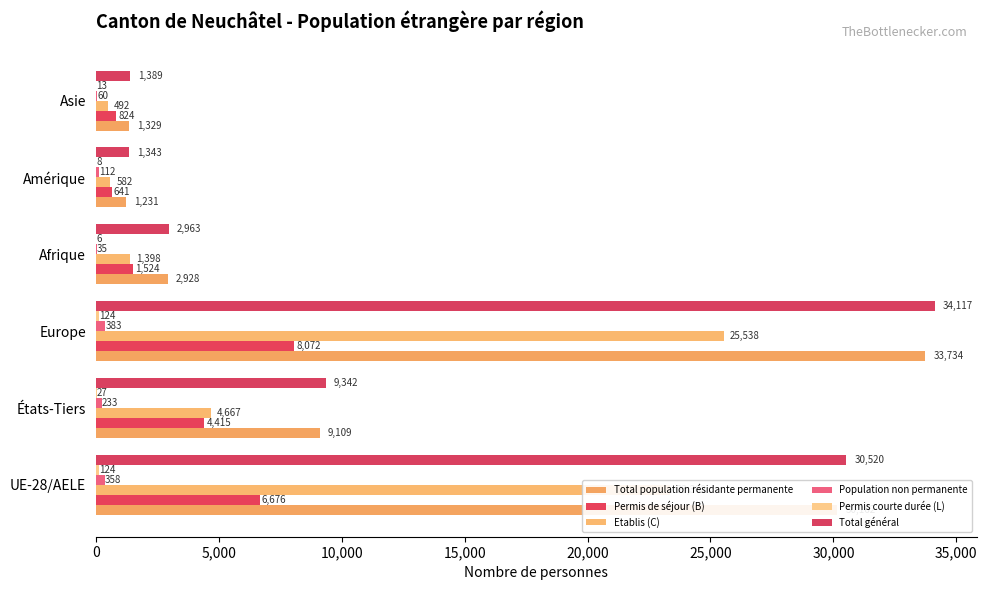

What is the average value of the Permis de séjour (B) series?

3692